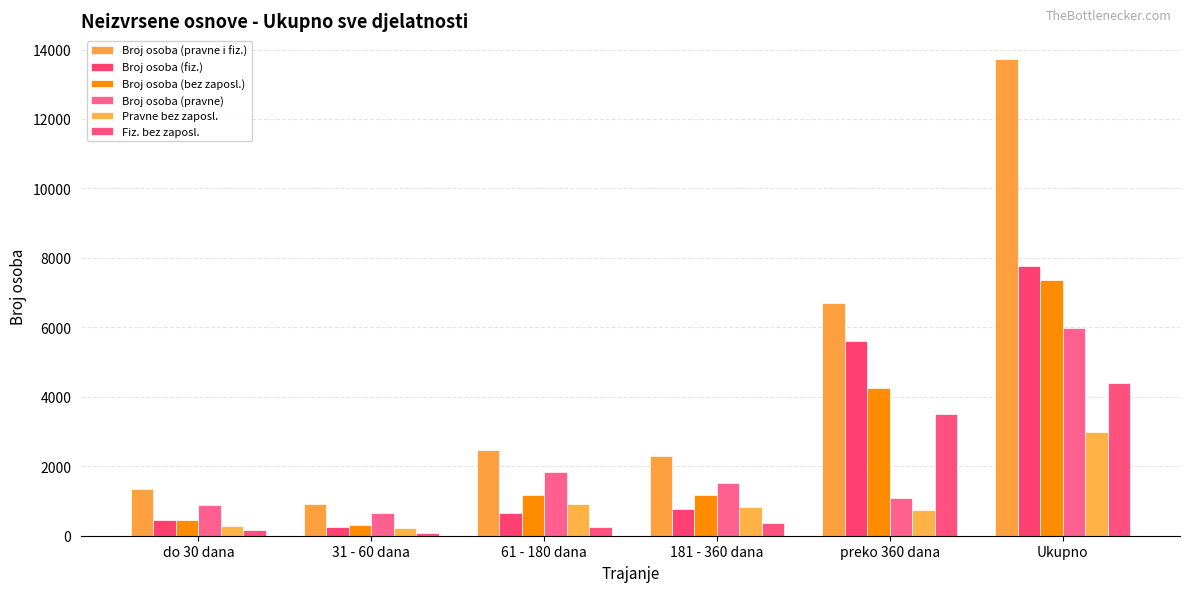

What is the average value of the Pravne bez zaposl. series?

993